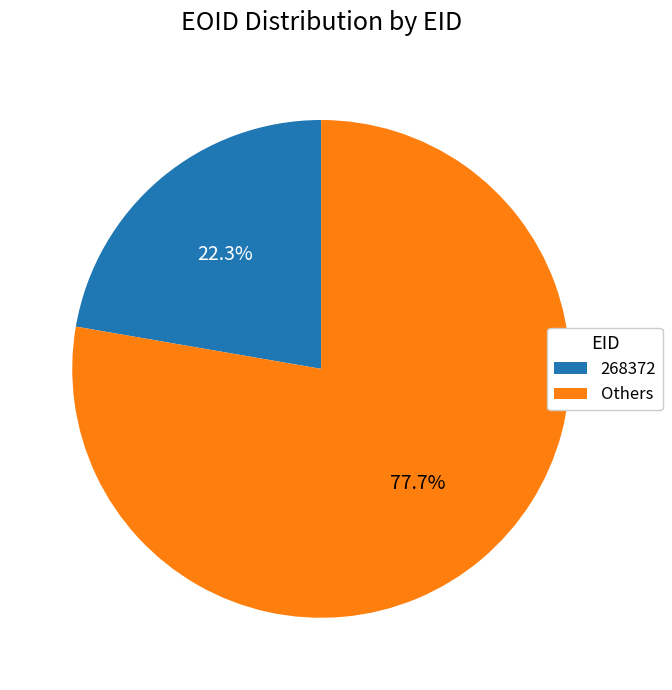

How much of the chart is everything except Others?

22.3%